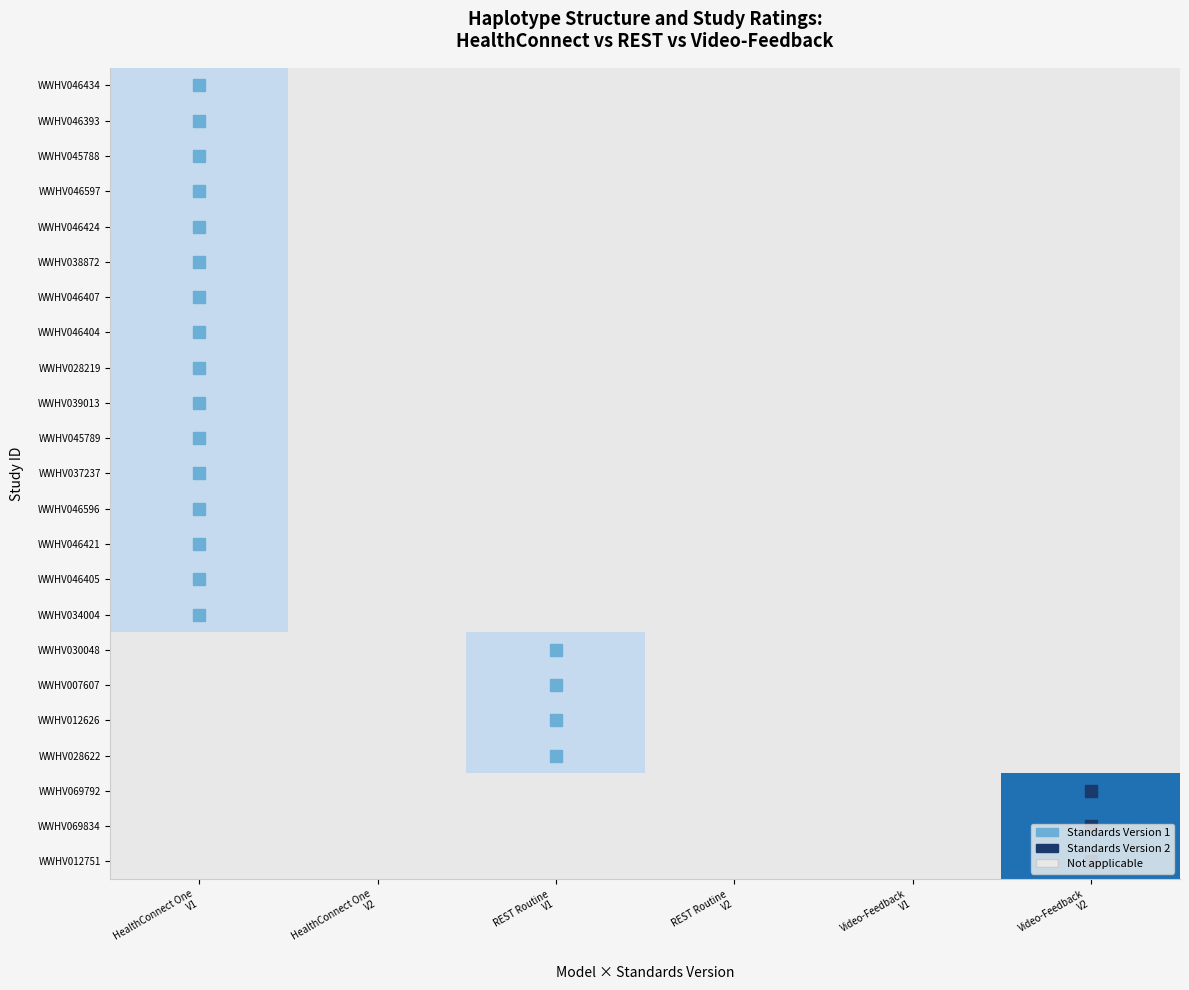

What is the greatest value displayed?

2.0